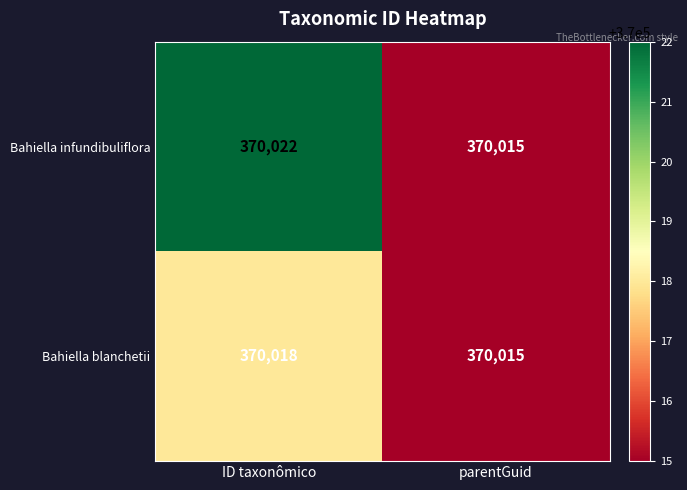

Rank the categories by Bahiella blanchetii value from highest to lowest.

ID taxonômico, parentGuid